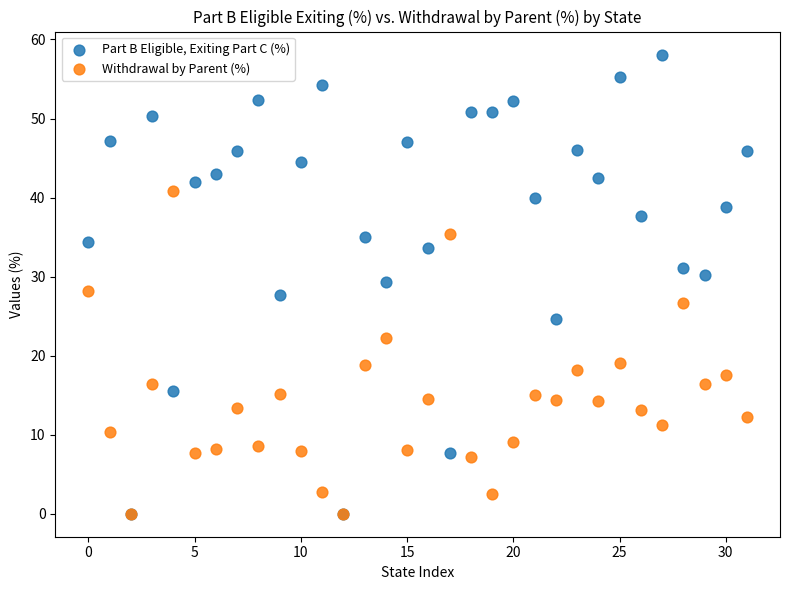

Which series has the largest Y range (max minus min)?

Part B Eligible, Exiting Part C (%)